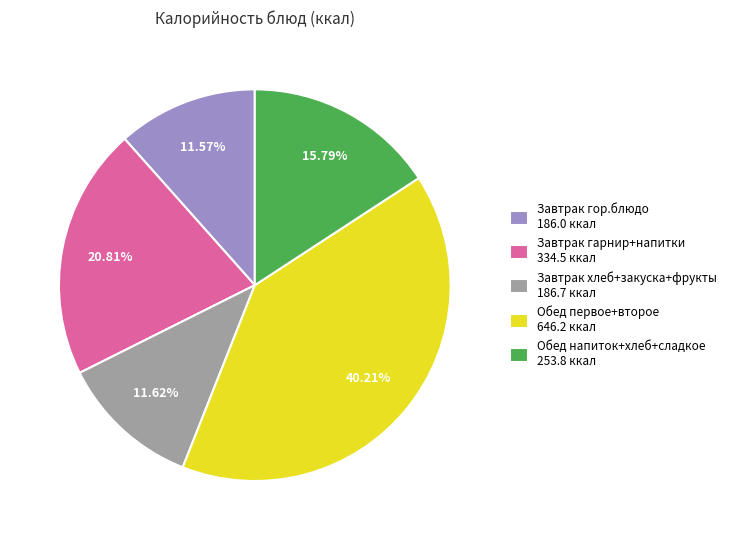

Is there any slice that represents more than half of the pie?

No